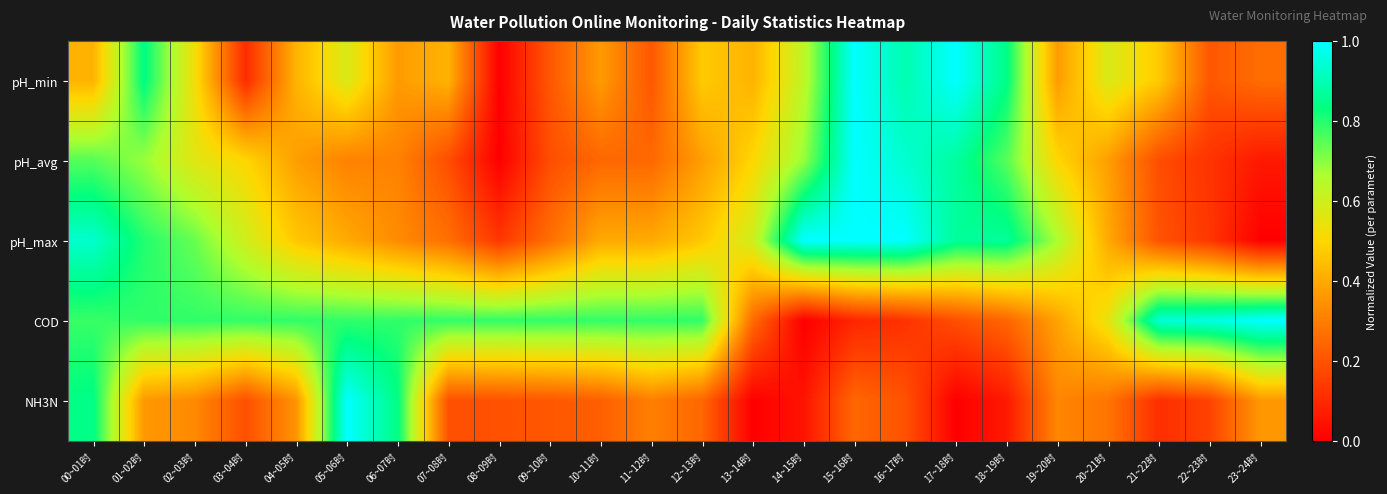

What is the difference between the highest and lowest values at 11~12时?

0.6